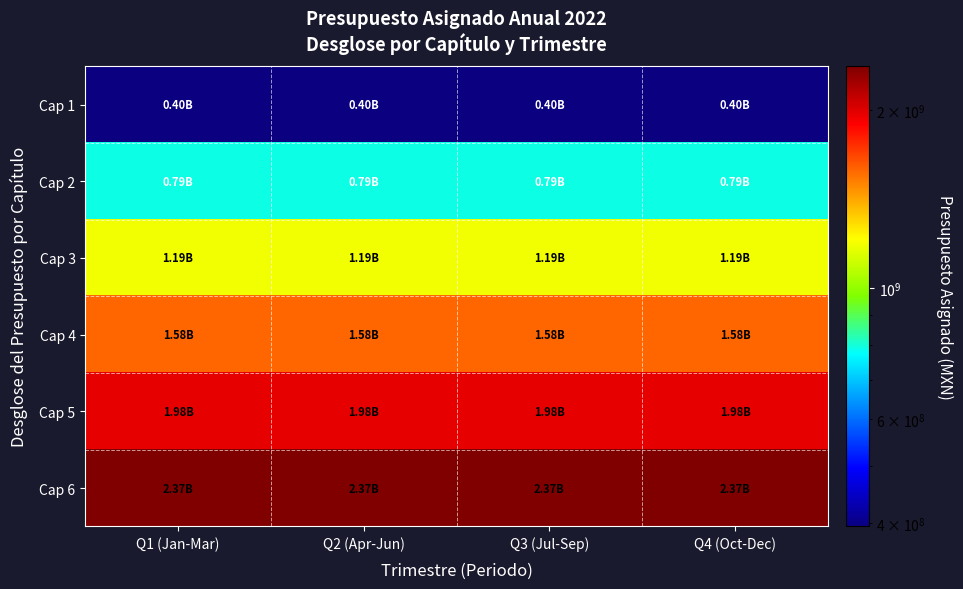

At which category is the sum across all series the highest?

Q1 (Jan-Mar)